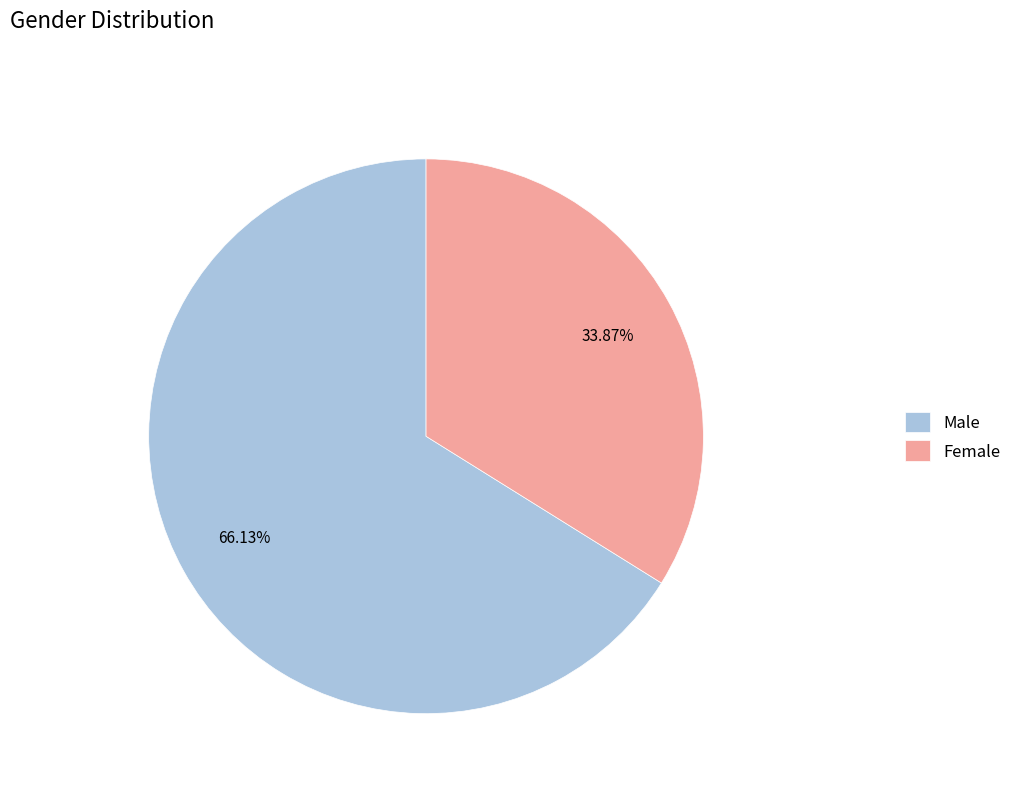

Rank the categories by value from highest to lowest.

Male, Female